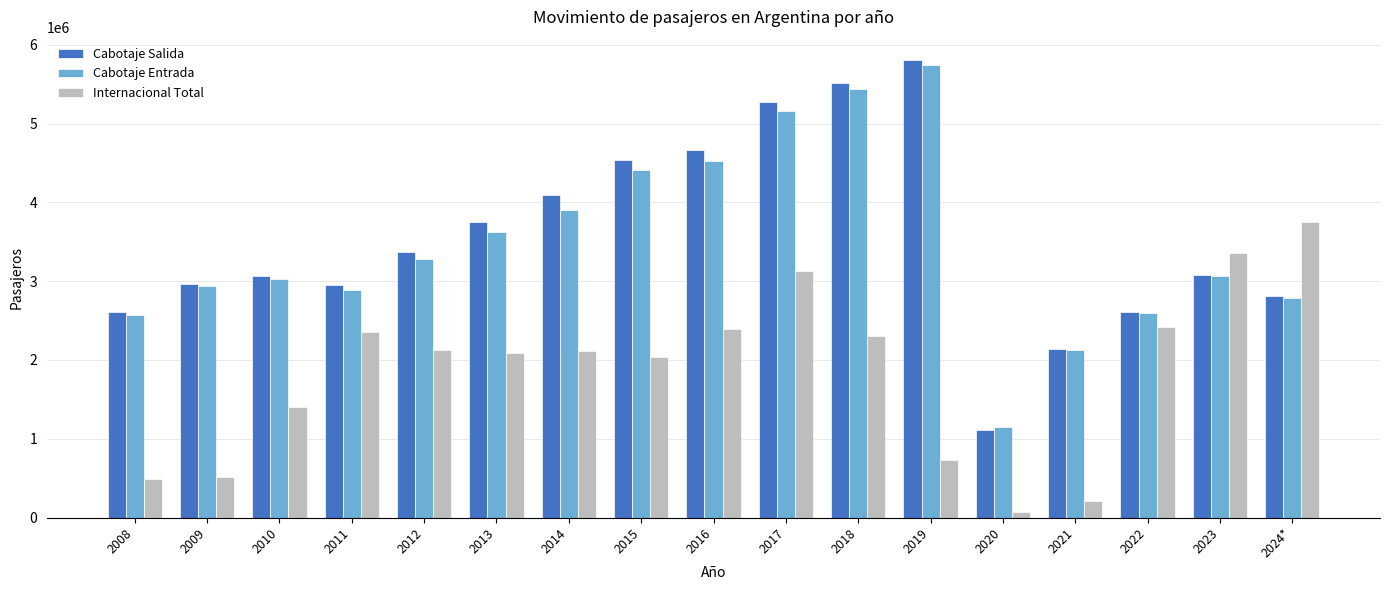

What is the sum of all Internacional Total values?

31493683